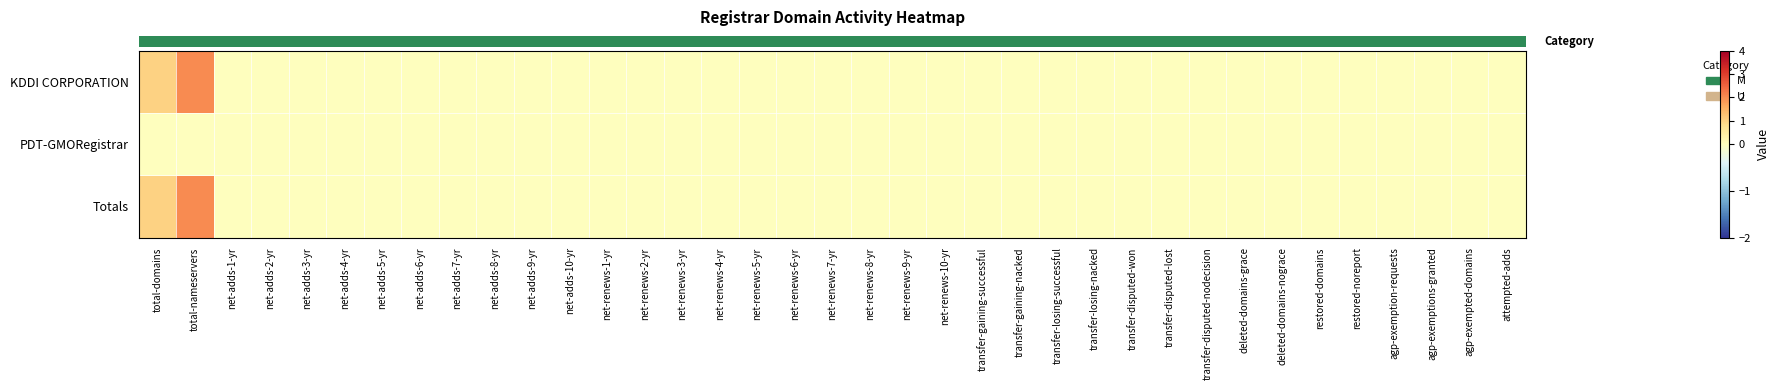

Which series changed the most between total-nameservers and net-adds-7-yr?

row_0